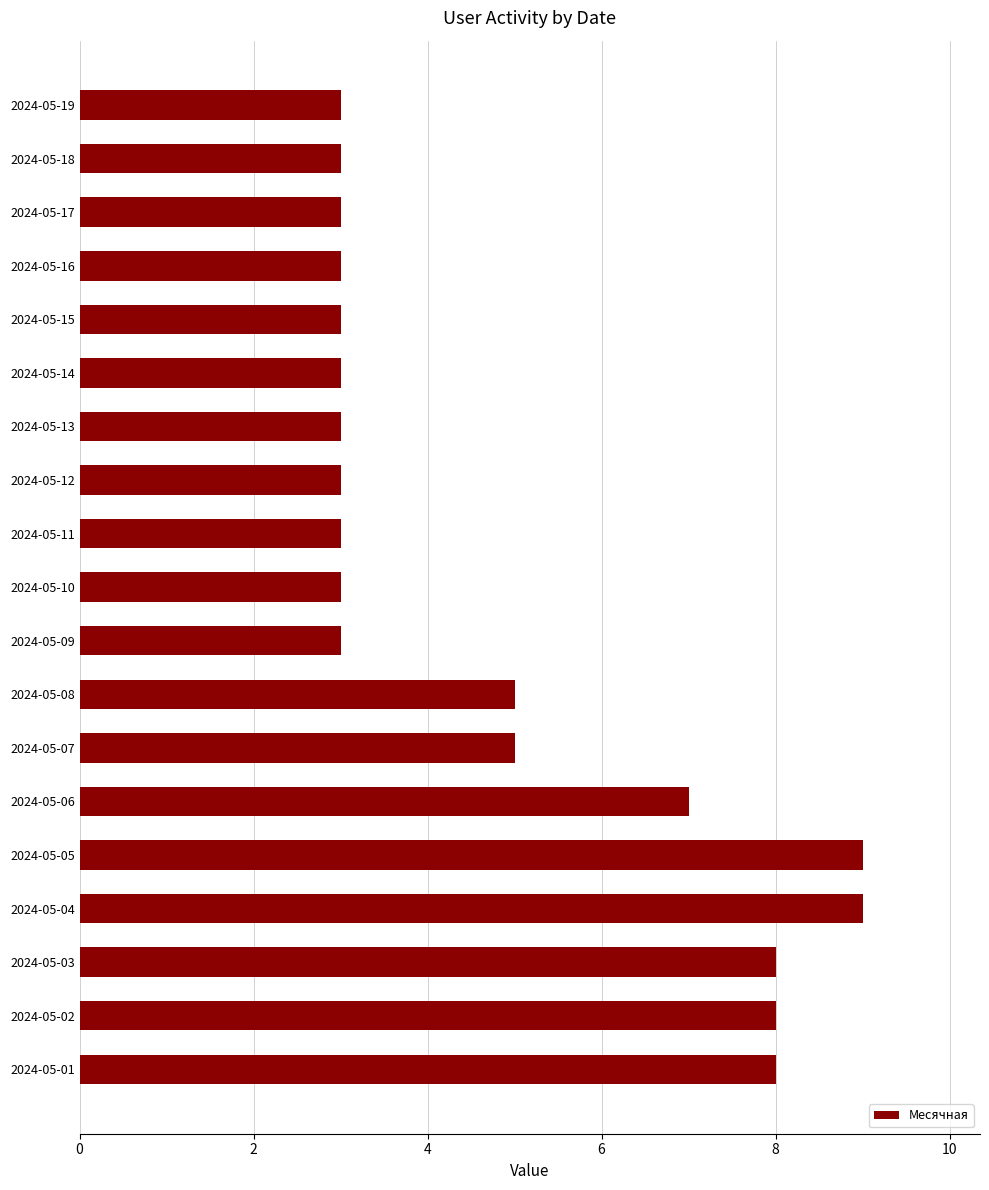

Is it true that the value at 2024-05-03 is 8?

True